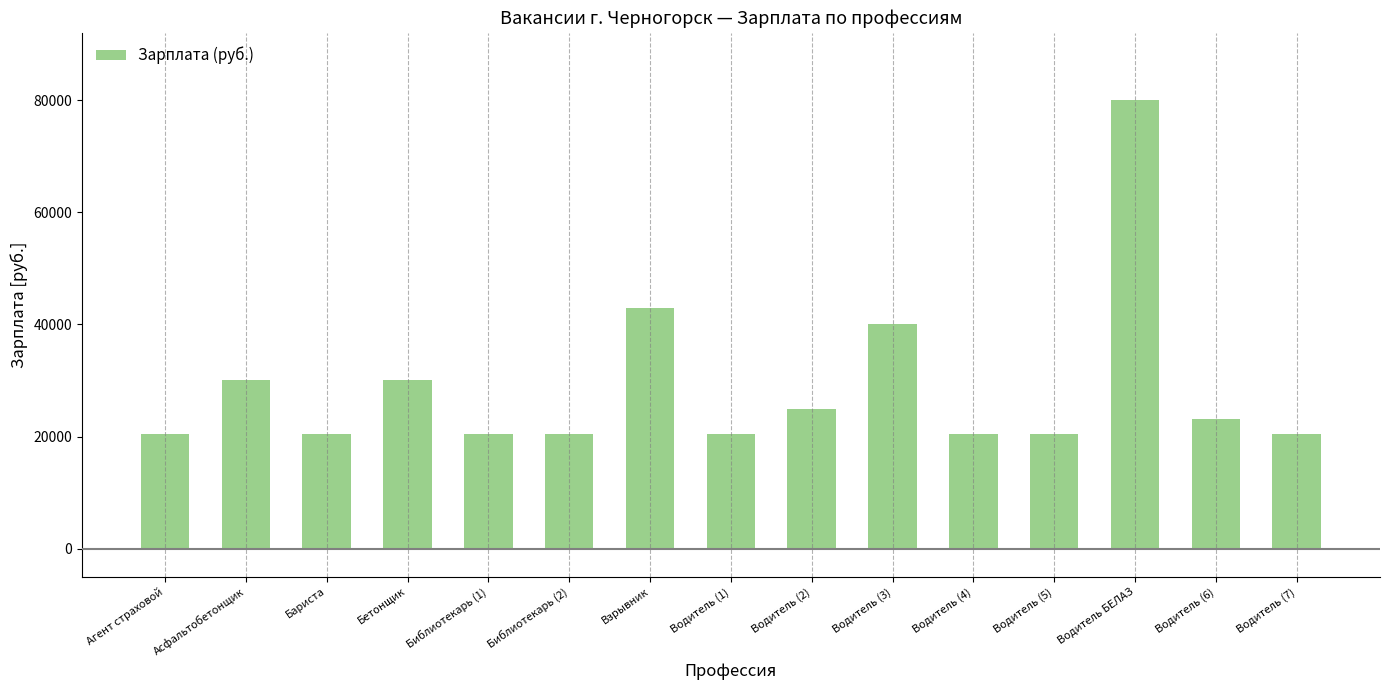

What is the difference between the maximum and minimum values?

59532